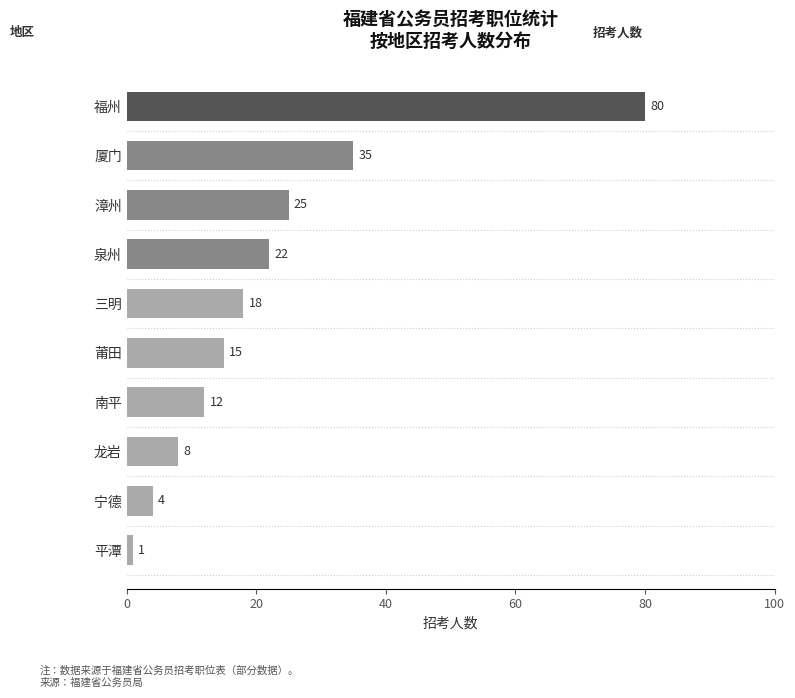

What position from the top is 三明?

5